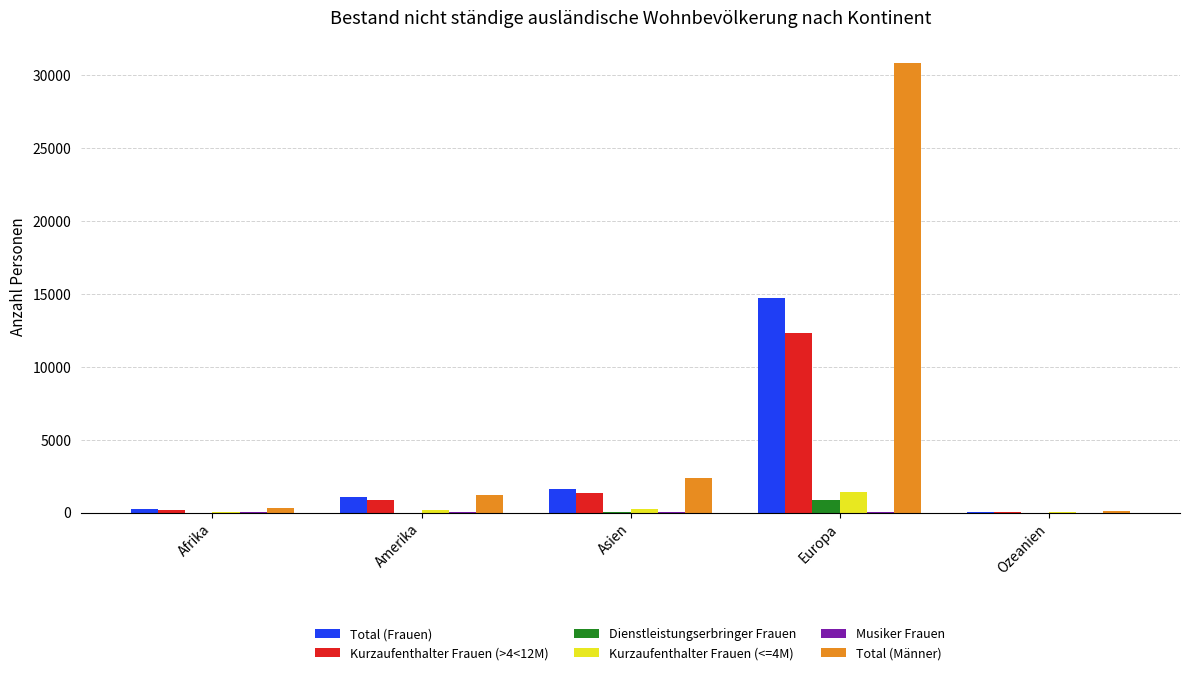

What is the greatest value displayed?

30843